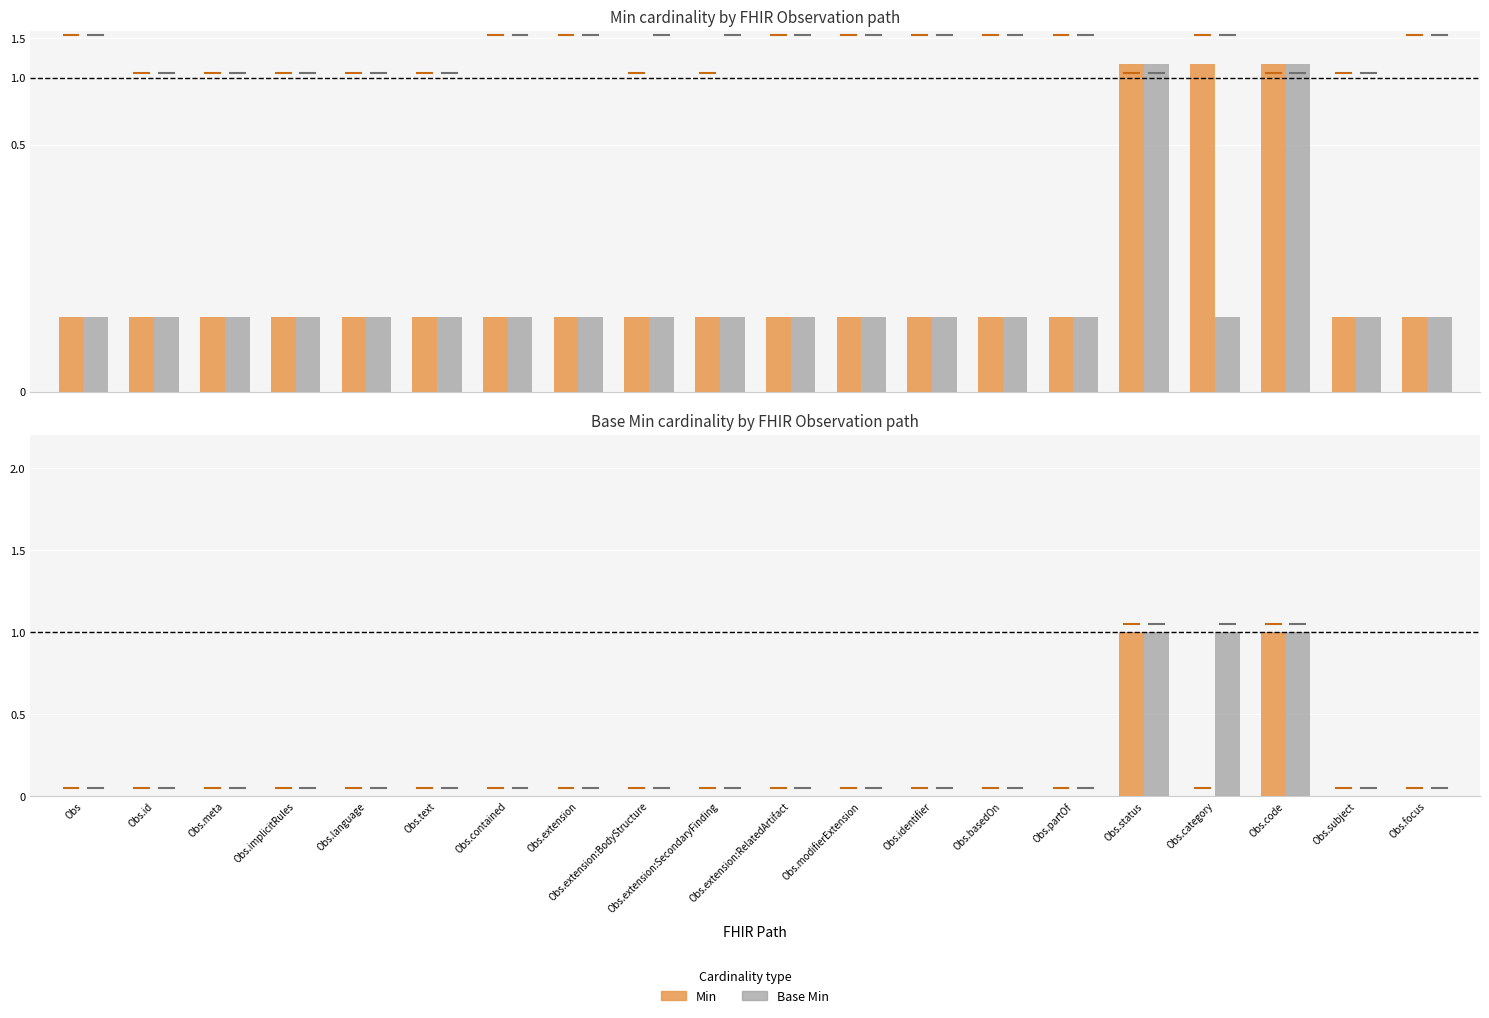

What is the label of the 8th bar from the right?

Obs.identifier